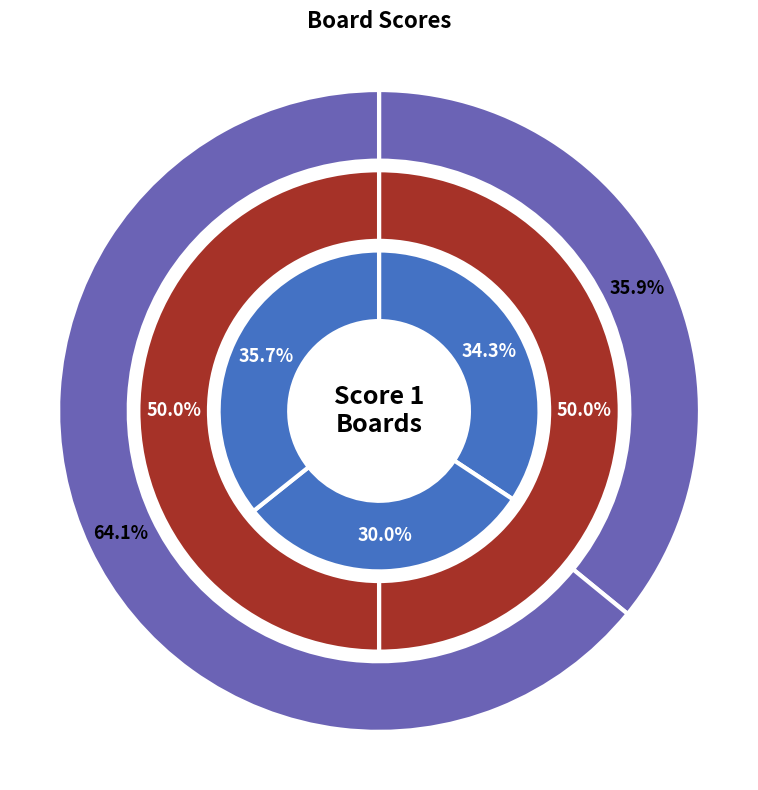

What is the ratio of the value at Board 7 to the value at Board 1?

1.5